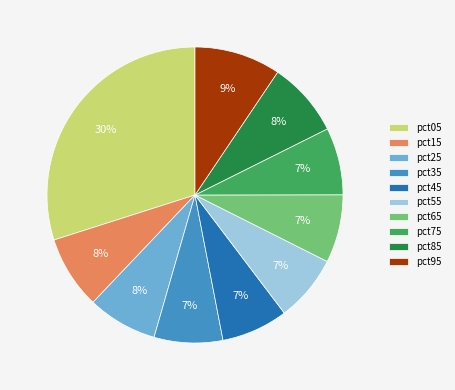

To the nearest percent, what portion does pct45 represent?

7%